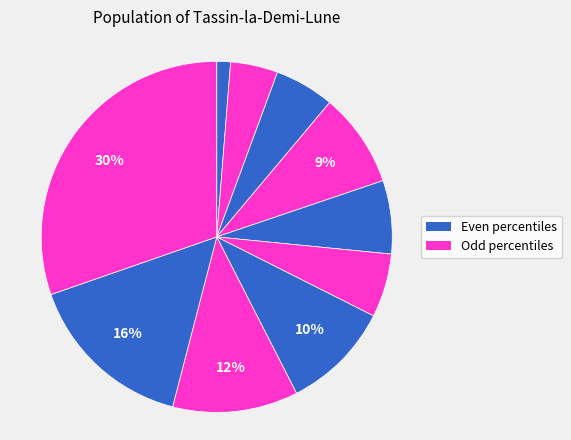

Rank the categories by value from lowest to highest.

pct05, pct15, pct25, pct55, pct45, pct35, pct65, pct75, pct85, pct95